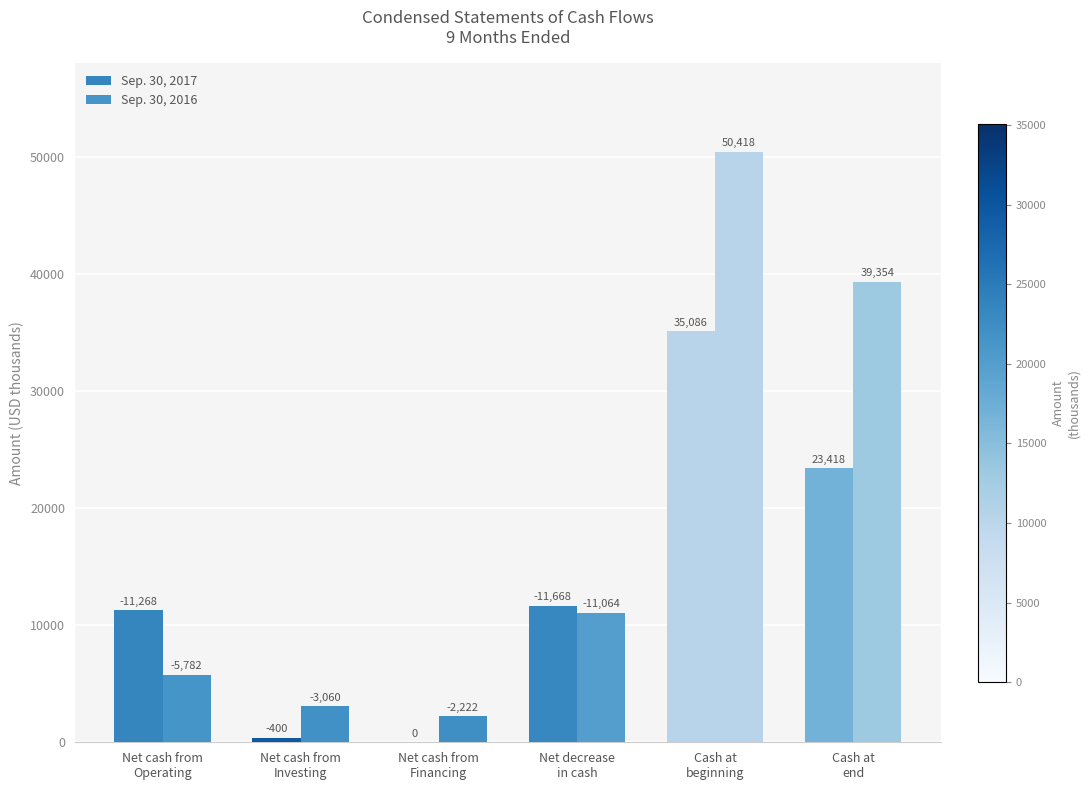

What is the difference between the Sep. 30, 2017 values at Cash at
beginning and Net cash from
Operating?

23818